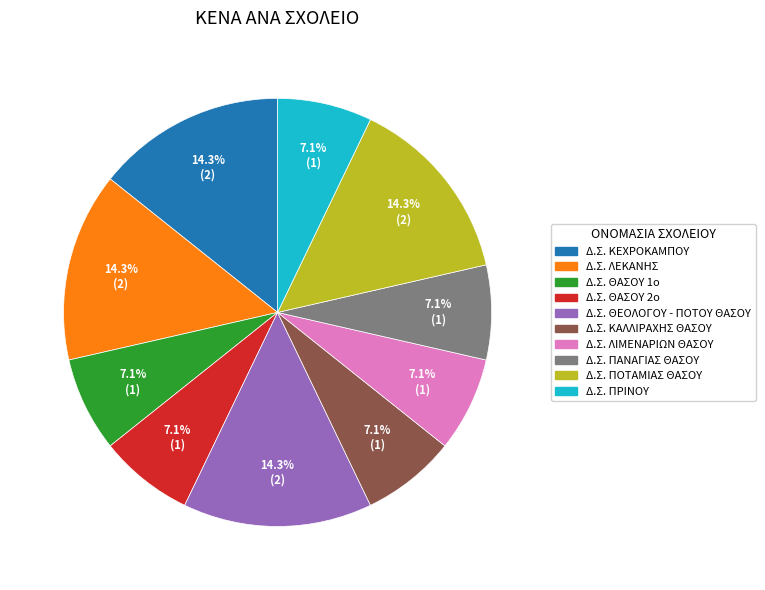

To the nearest percent, what is the combined percentage of Δ.Σ. ΛΙΜΕΝΑΡΙΩΝ ΘΑΣΟΥ and Δ.Σ. ΚΕΧΡΟΚΑΜΠΟΥ?

21%